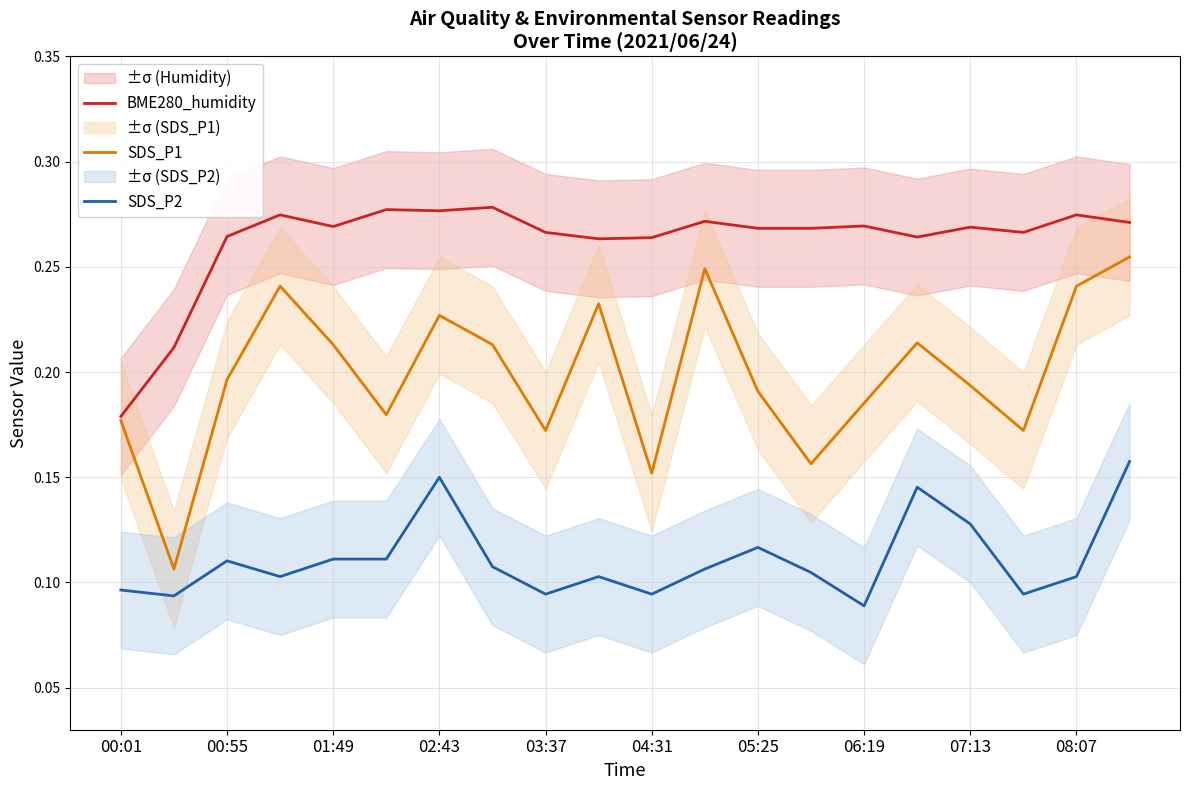

True or false: SDS_P2 and SDS_P1 intersect in this chart.

False